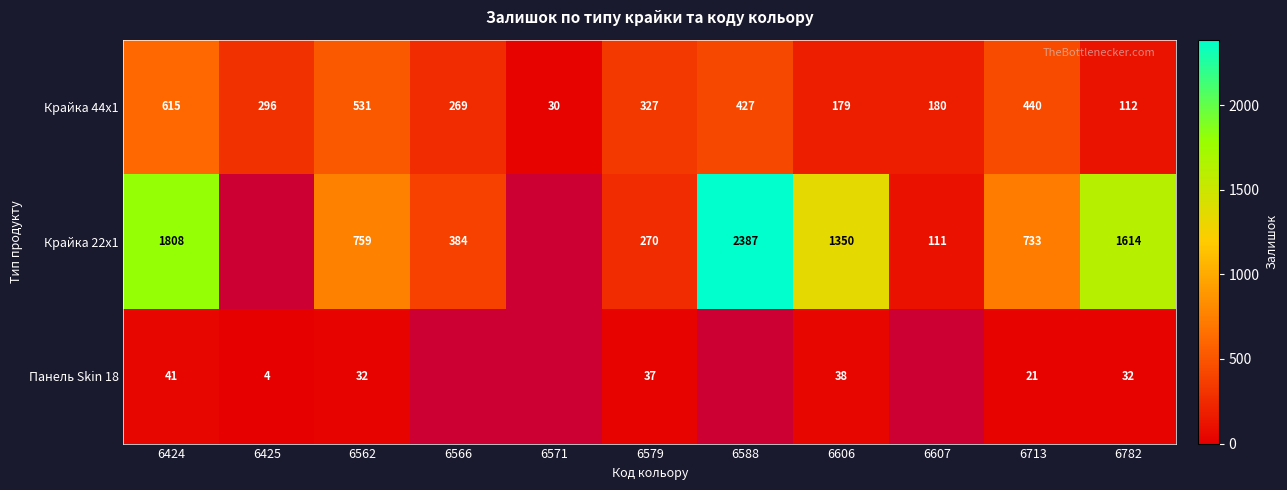

What is the approximate value of Крайка 44x1 at 6607, to the nearest 50?

200